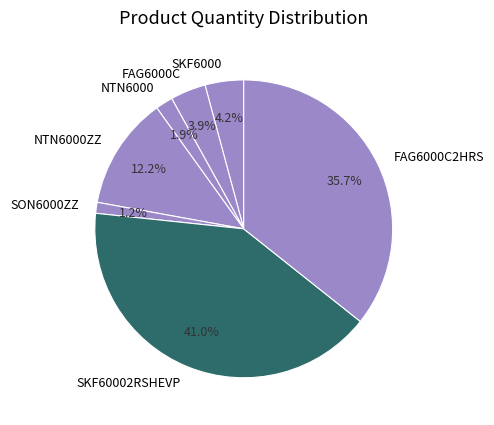

Count the number of slices in the pie.

7